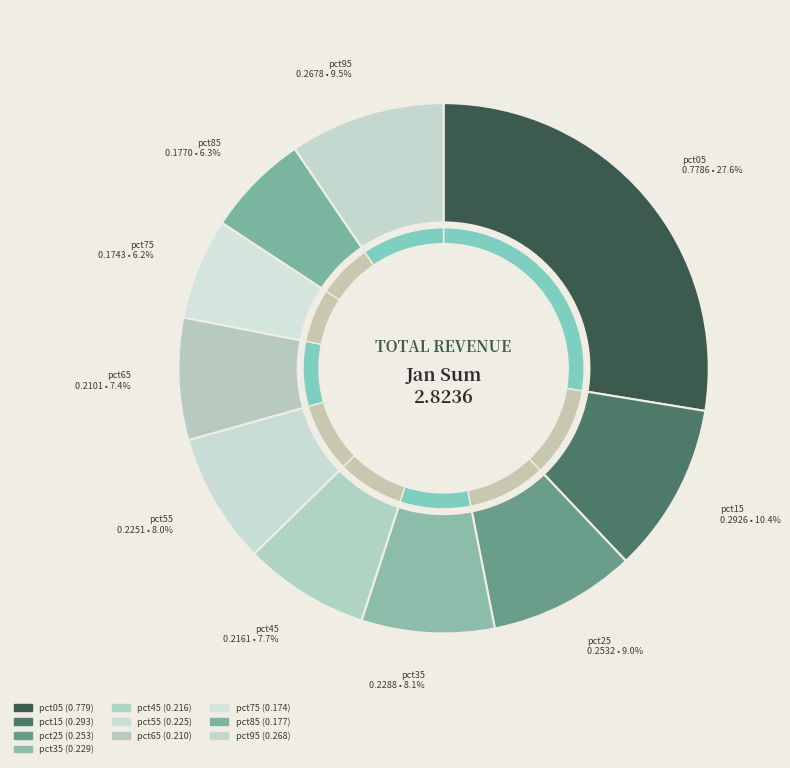

What percentage is NOT represented by pct95?

90.5%